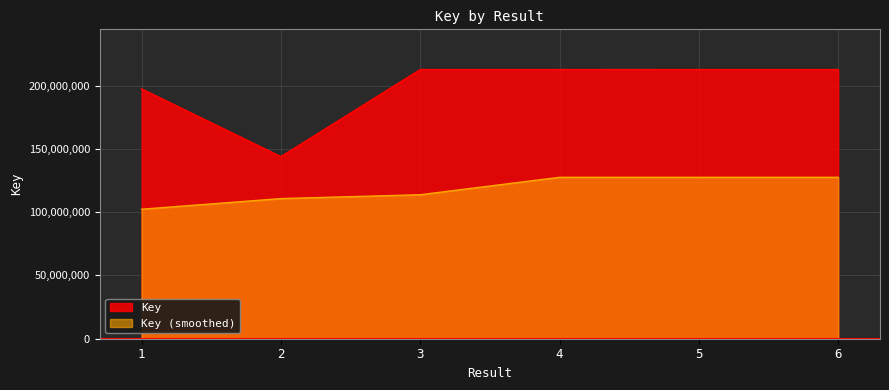

What is the difference between the maximum and minimum values?

68849922